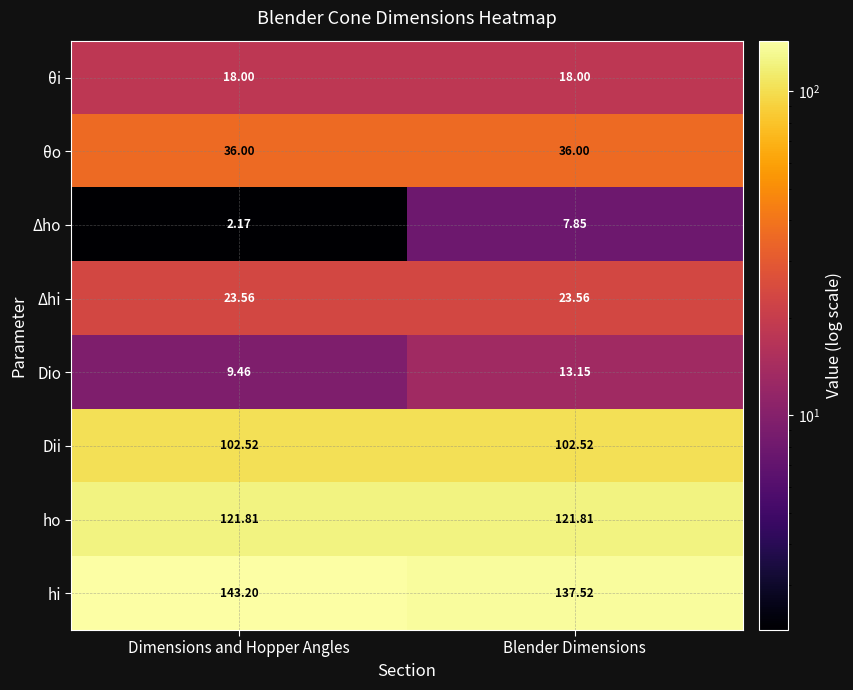

What is the greatest value displayed?

143.2